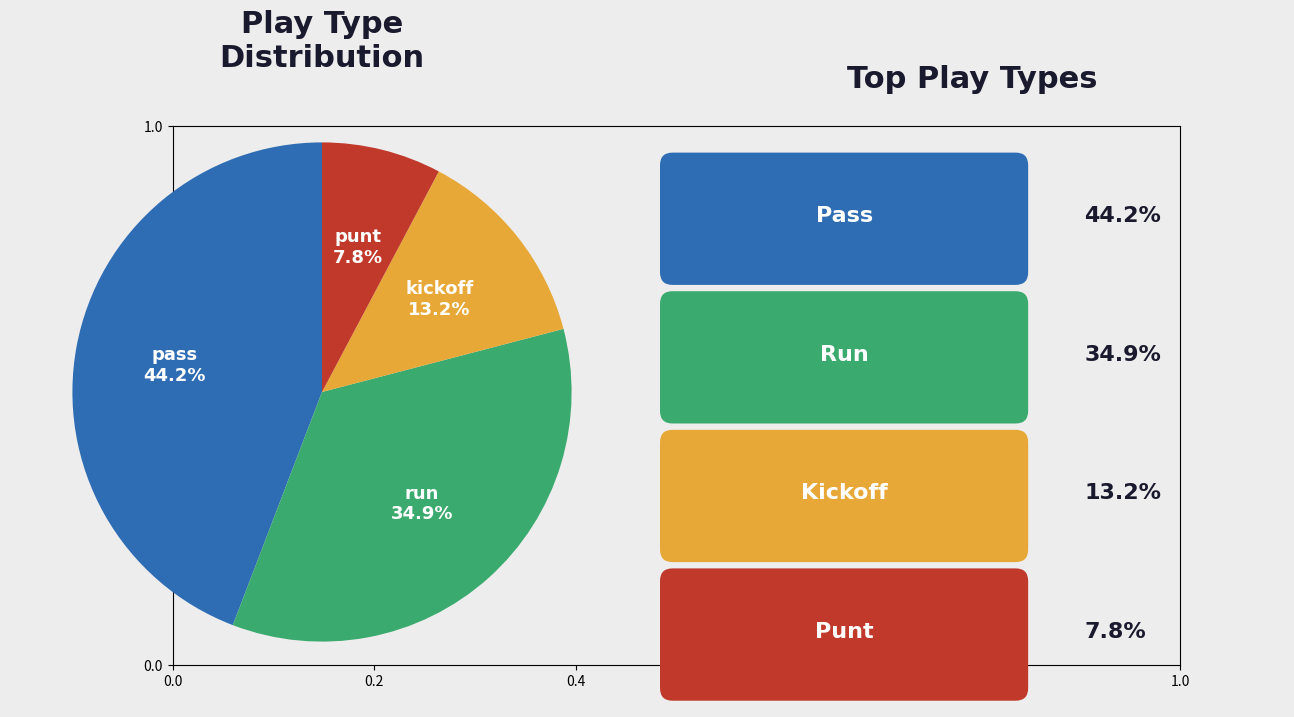

Is there a majority slice in this chart?

No